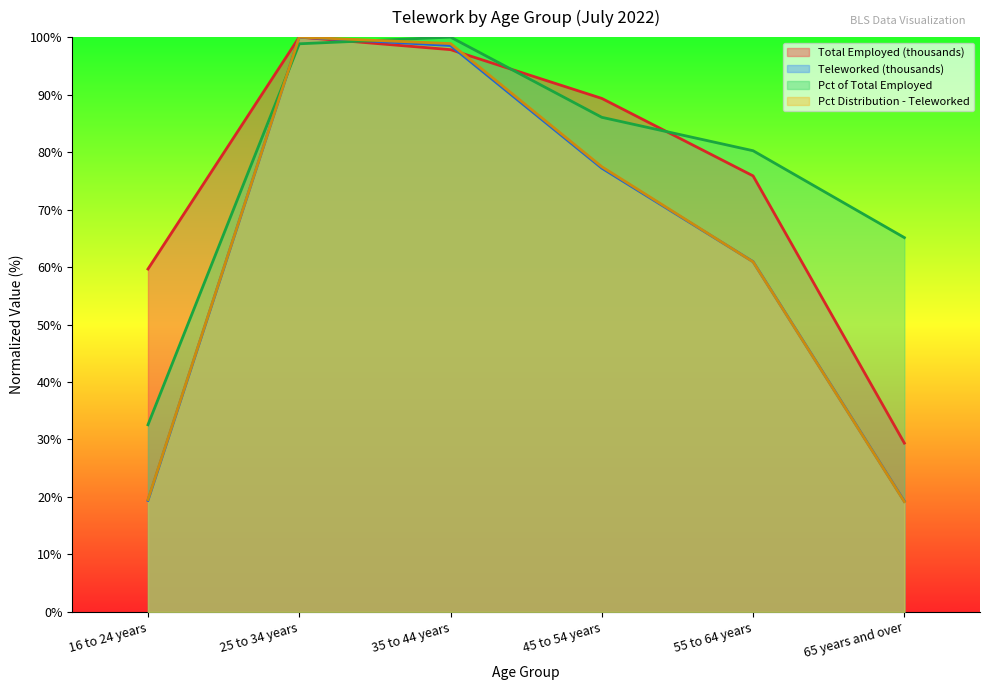

Which category has the highest value in the Teleworked (thousands) series?

25 to 34 years